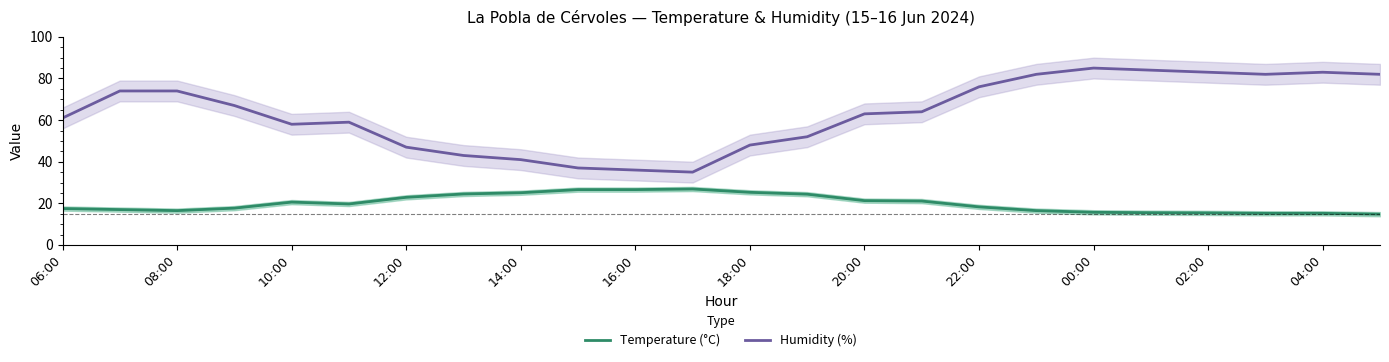

Which series changed the most between 06:00 and 21?

Humidity (%)